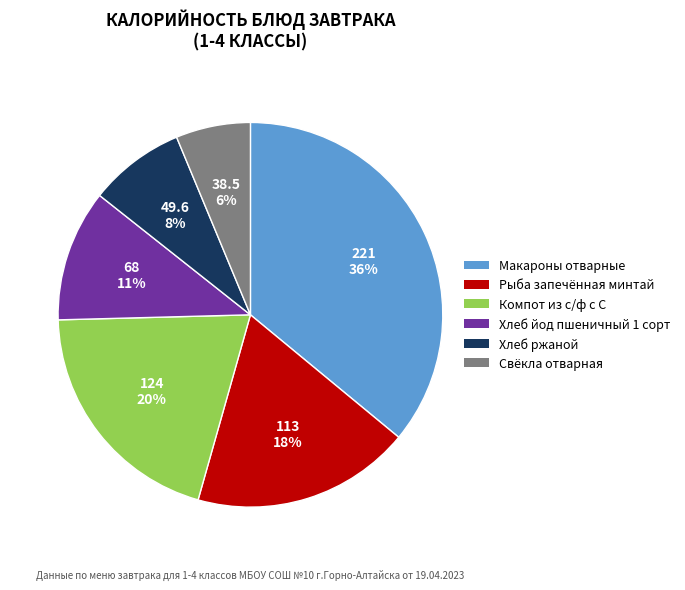

True or false: Макароны отварные accounts for 36% of the total.

True